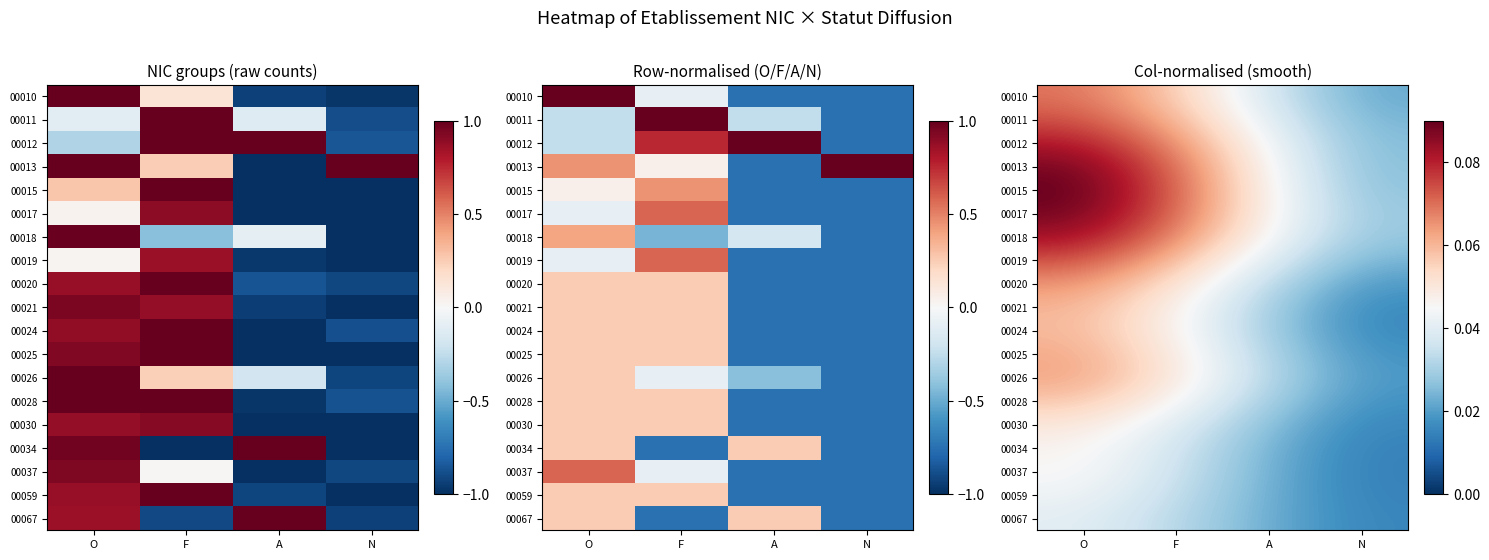

At how many categories does at least one series exceed 0?

4